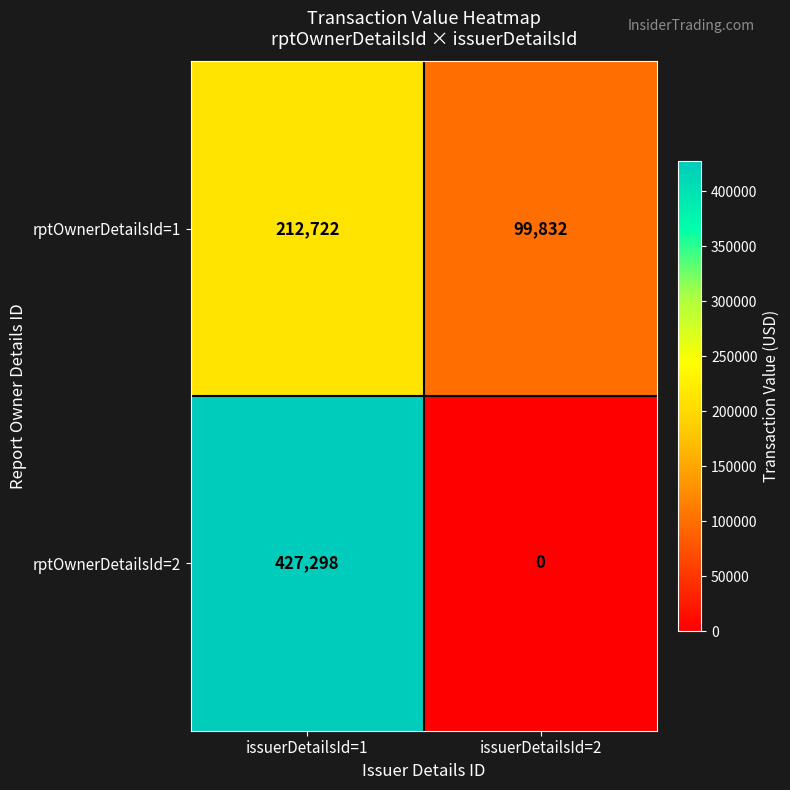

Reading left to right, what are all the values shown in this chart?

rptOwnerDetailsId=1: 212722	99832
rptOwnerDetailsId=2: 427298	0